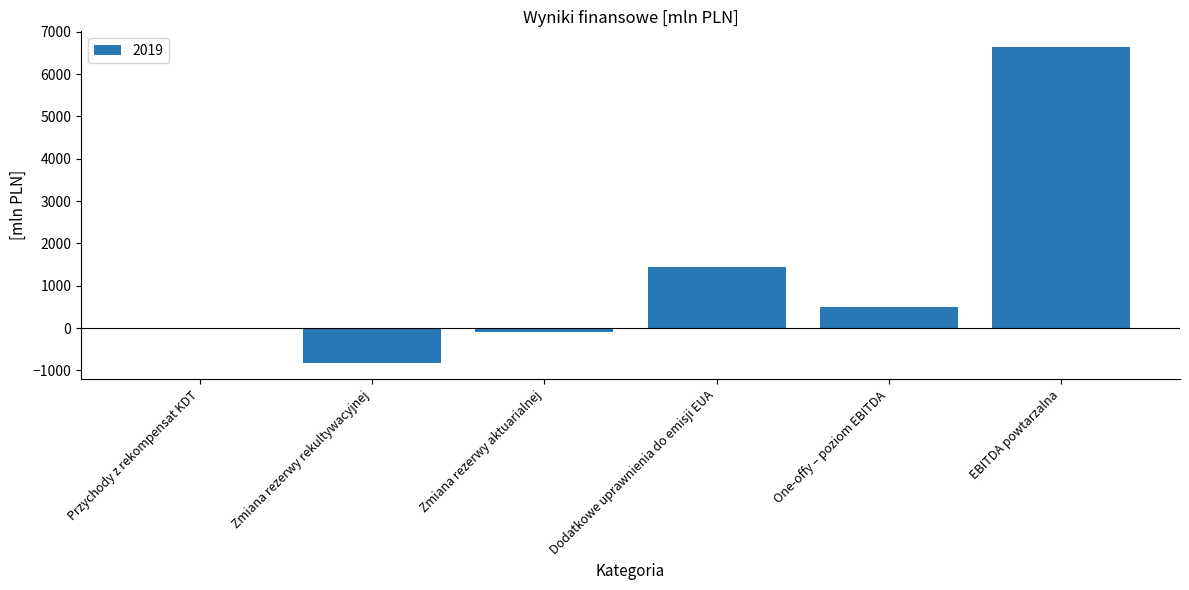

Is it true that the value at Zmiana rezerwy rekultywacyjnej is -835?

True